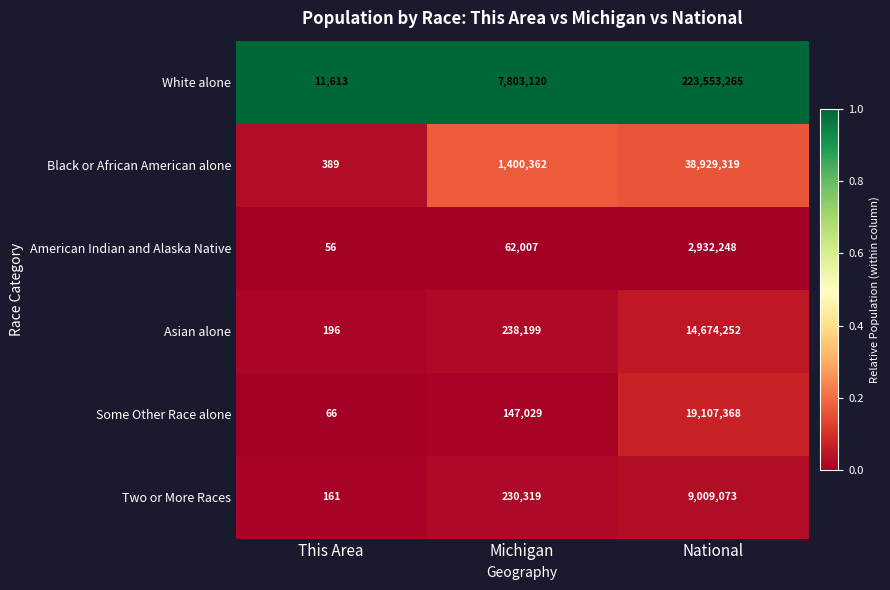

Is it true that Two or More Races equals 230319 at Michigan?

True